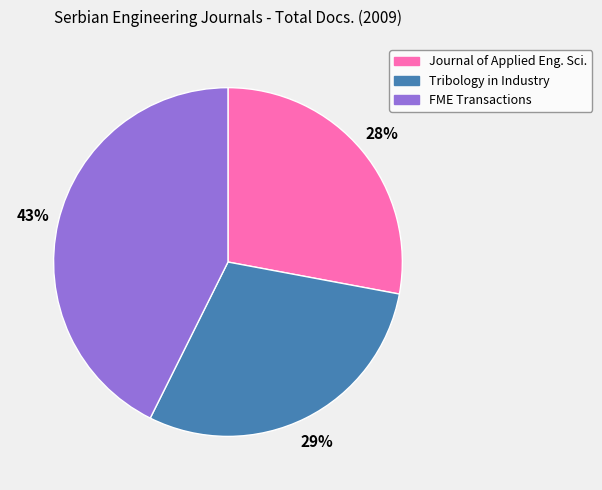

How many segments does this pie chart have?

3